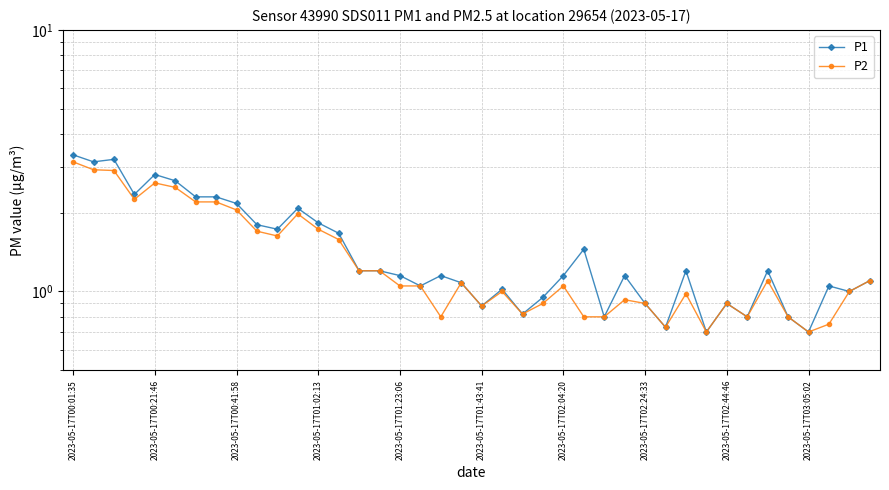

What are all the series names shown in the legend?

P1, P2